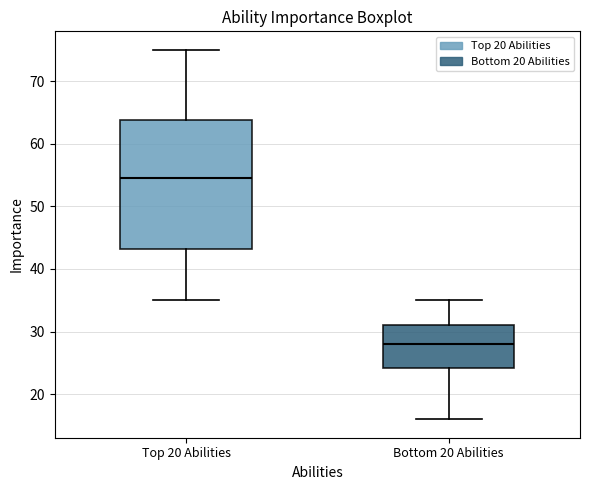

Reading left to right, read every box against the y-axis: the position of its median line, the range the box covers, and the ends of its whiskers. The values are not printed on the chart, so give them approximately, as read against the axis.

Top 20 Abilities: median 55, box 43 to 64, whiskers 35 to 75
Bottom 20 Abilities: median 28, box 24 to 31, whiskers 16 to 35